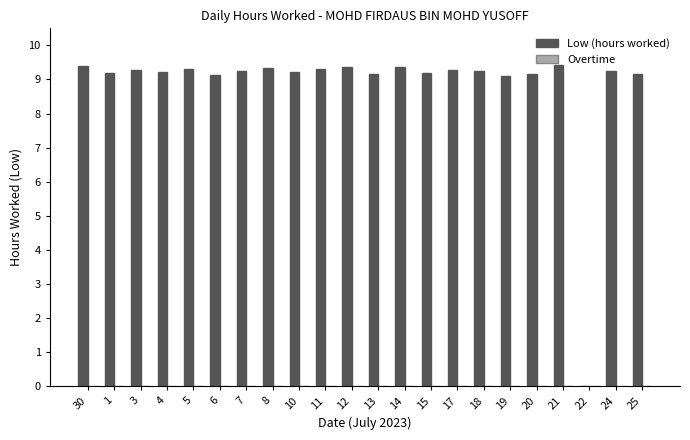

At which label is the value closest to 4?

22